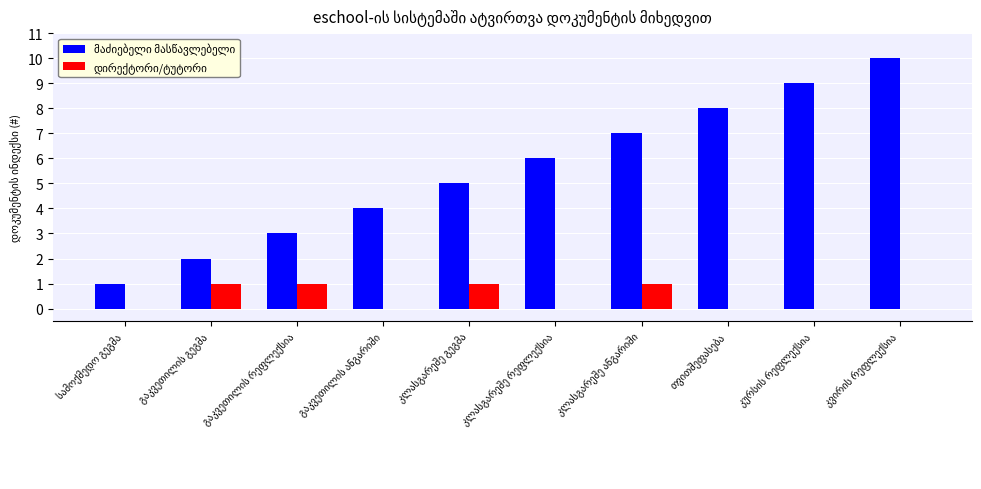

What is the value of the დირექტორი/ტუტორი bar at the 2nd from the left?

1